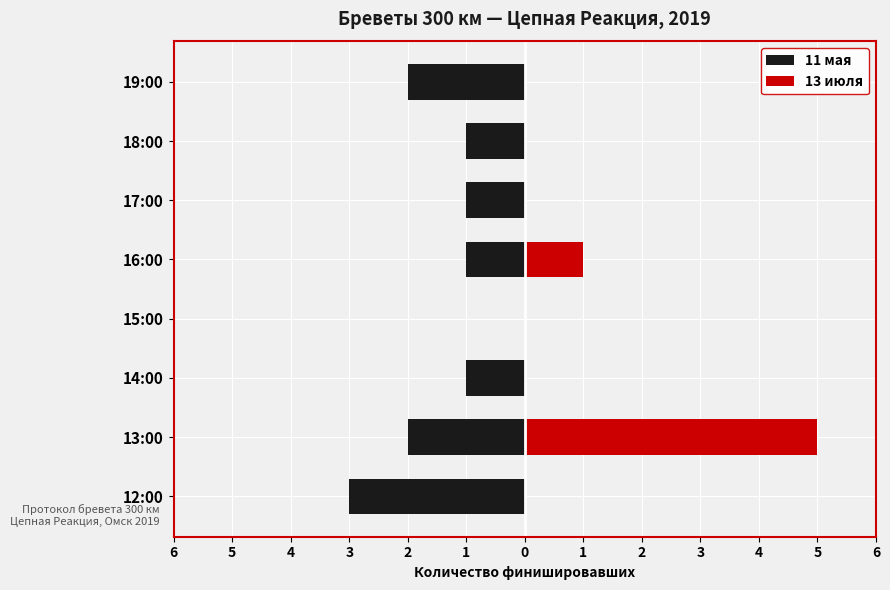

Rank the series by their average value, from lowest to highest.

11 мая, 13 июля